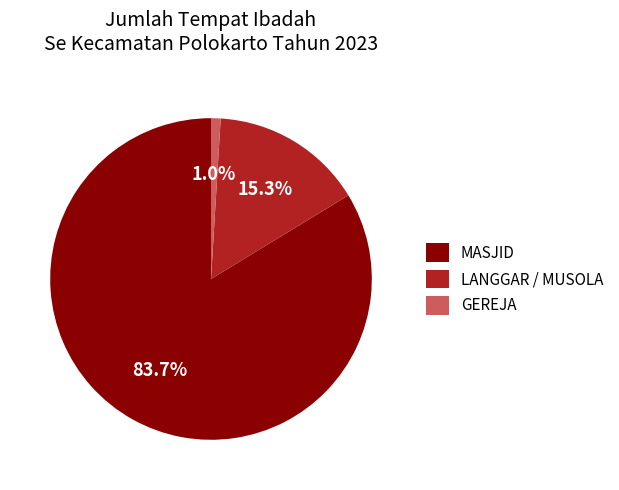

To the nearest percent, what portion does GEREJA represent?

1%